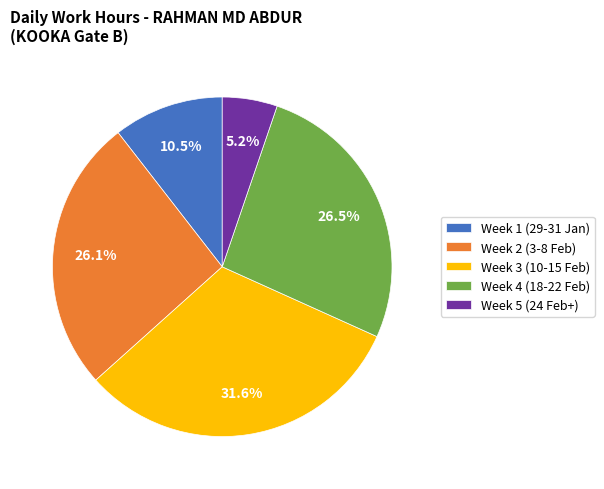

Combined, what portion of the pie is Week 1 (29-31 Jan) and Week 5 (24 Feb+)?

15.7%